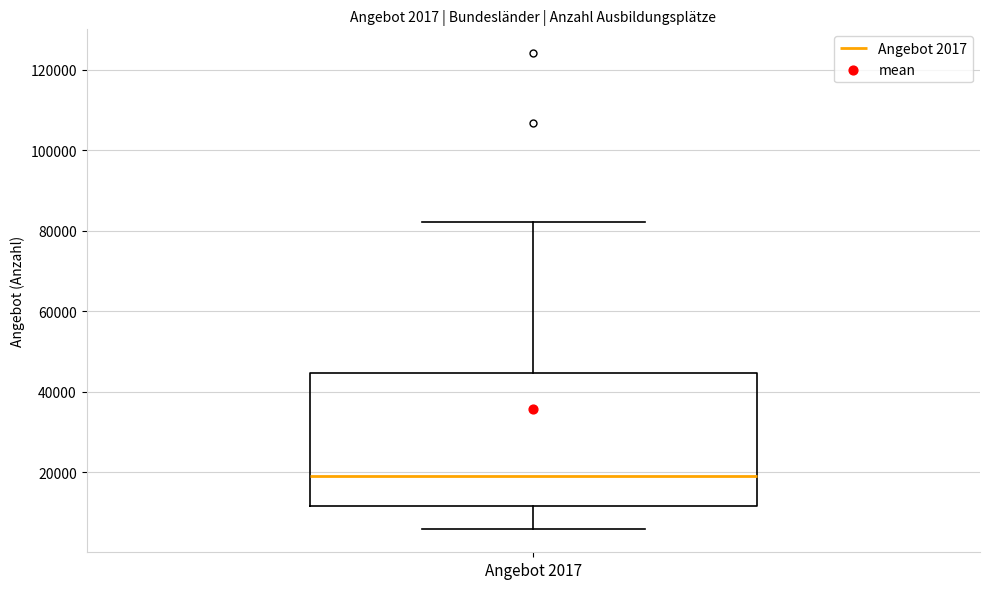

Where is the lower edge of the box for Angebot 2017 on the y-axis? The values are not printed on the chart, so give them approximately, as read against the axis.

12000